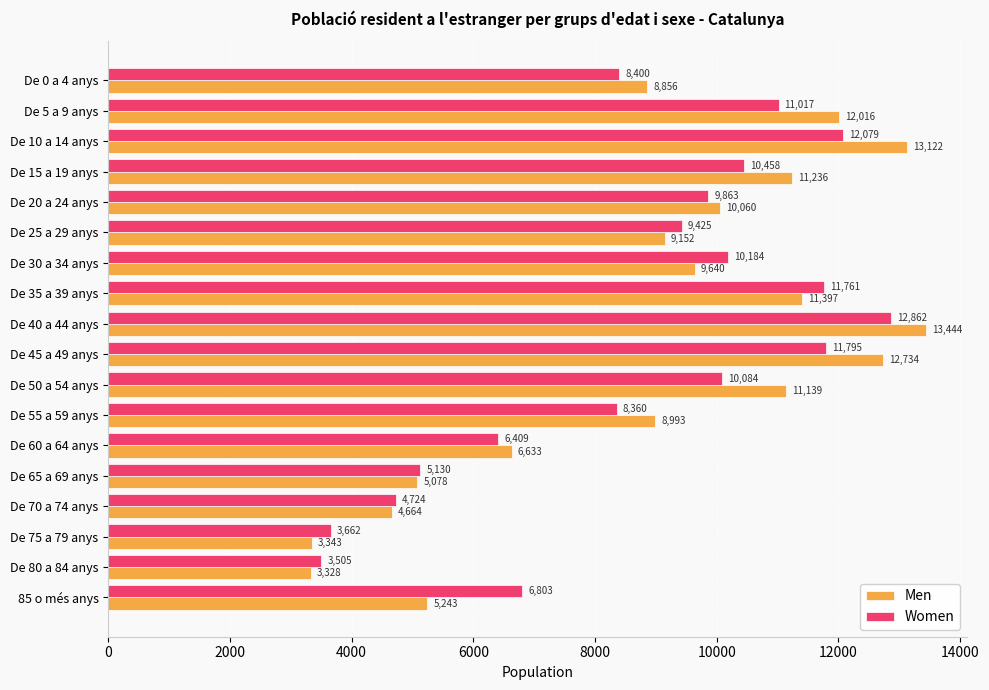

Is the value of Women at De 60 a 64 anys greater than the value of Men at De 55 a 59 anys?

No